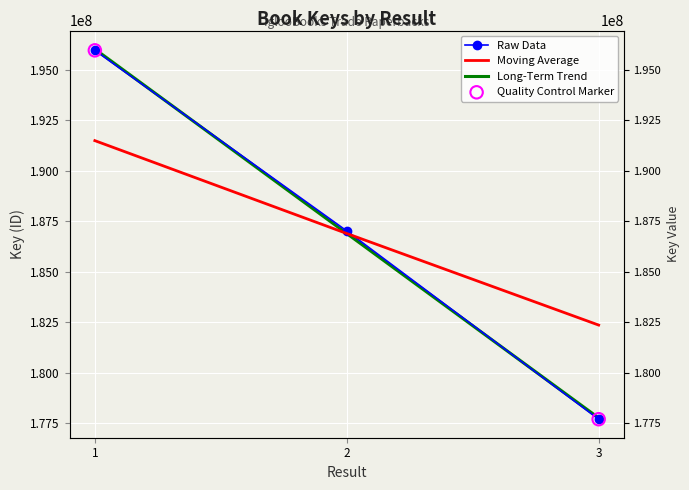

What is the ratio of the value at 1 to the value at 3?

1.1